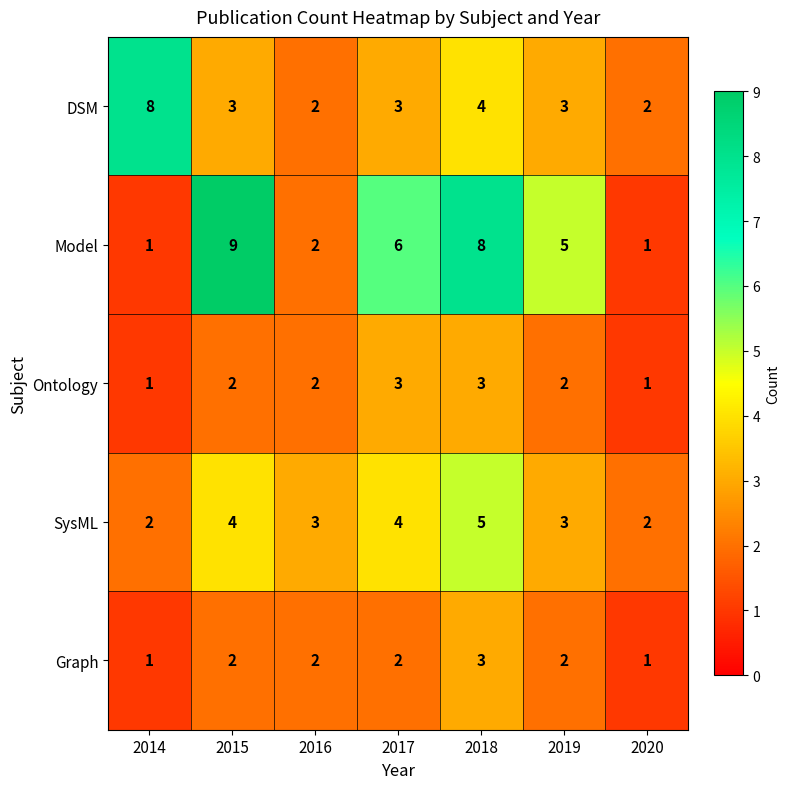

Which label corresponds to the largest value in the chart?

2015